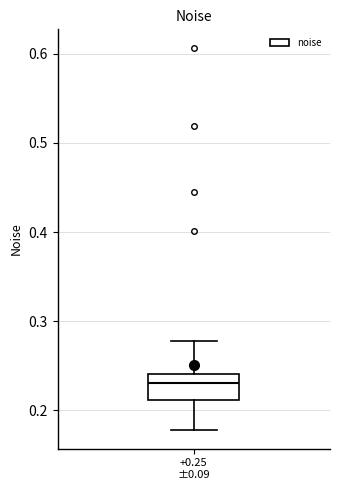

Where is the lower edge of the box for +0.25 ±0.09 on the y-axis? The values are not printed on the chart, so give them approximately, as read against the axis.

0.21